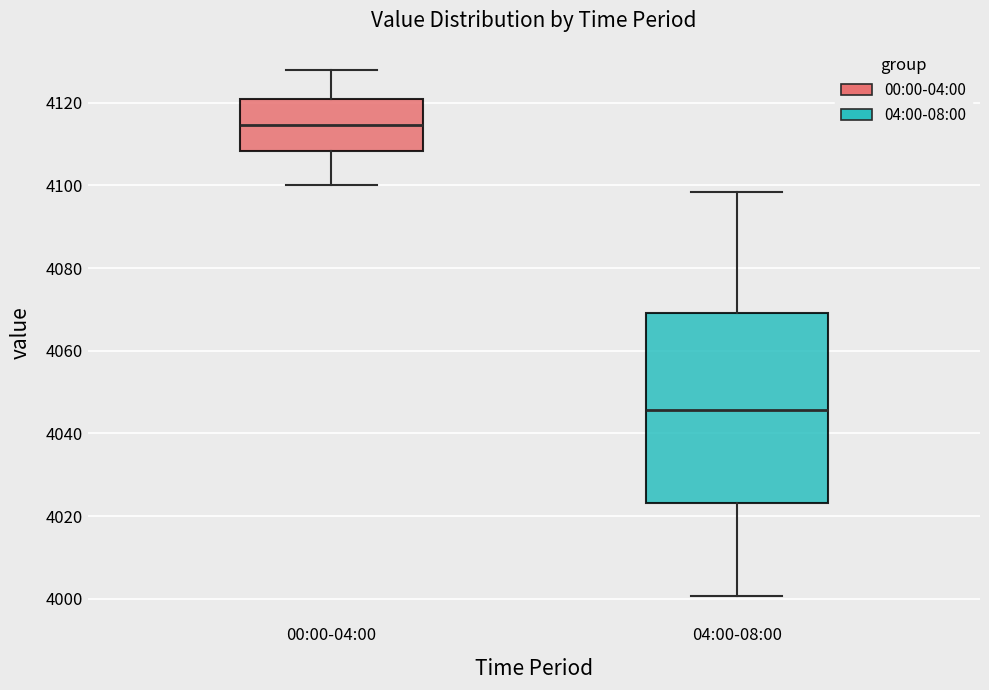

Reading left to right, transcribe this box plot: for each box, give where its median line is, the range the box spans, and where its two whiskers end, as read against the y-axis. The values are not printed on the chart, so give them approximately, as read against the axis.

00:00-04:00: median 4114, box 4108 to 4120, whiskers 4100 to 4128
04:00-08:00: median 4046, box 4024 to 4070, whiskers 4000 to 4098